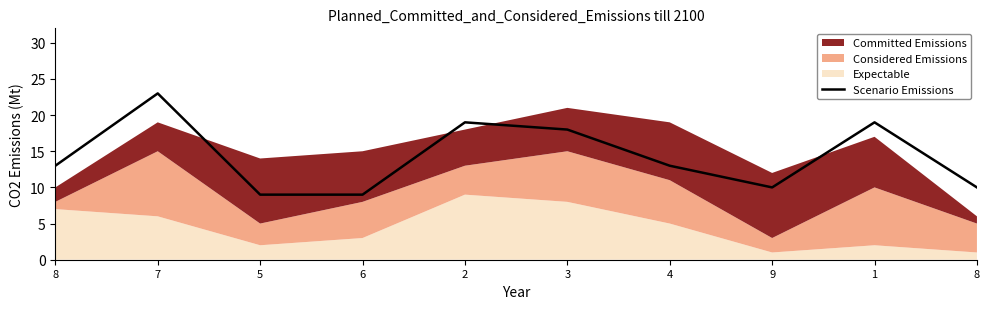

Rank the categories by value from highest to lowest.

7, 2, 1, 3, 8, 4, 9, 8, 5, 6